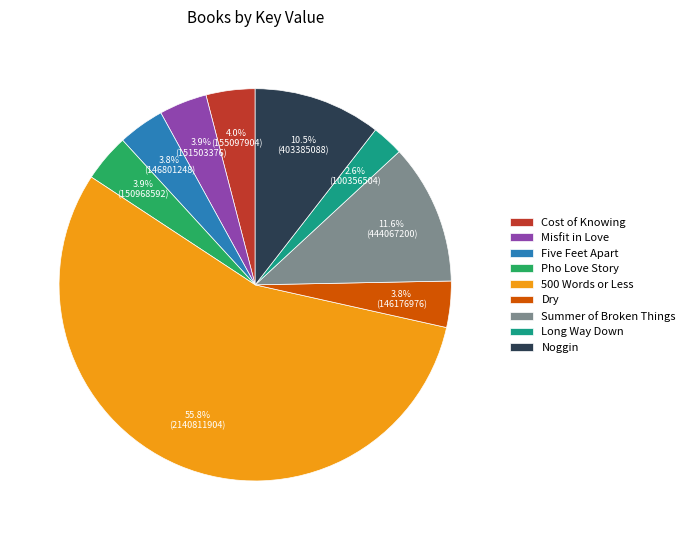

Is there any slice that represents more than half of the pie?

Yes